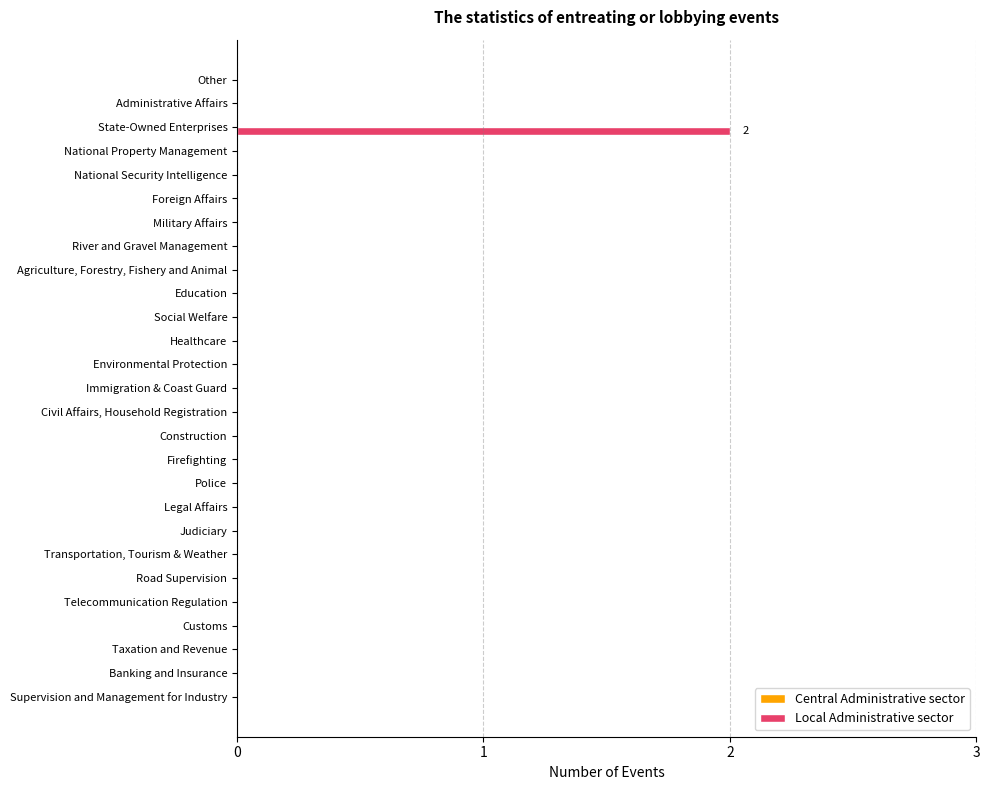

The value at Military Affairs is 0. True or false?

True